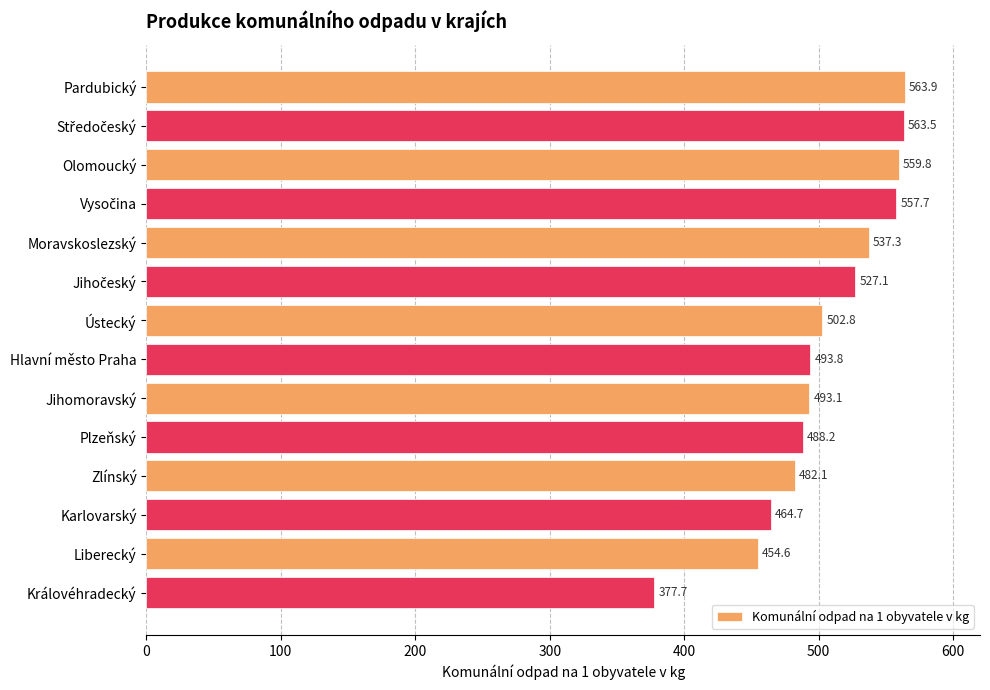

Where is the data nearest to the value 470?

Karlovarský